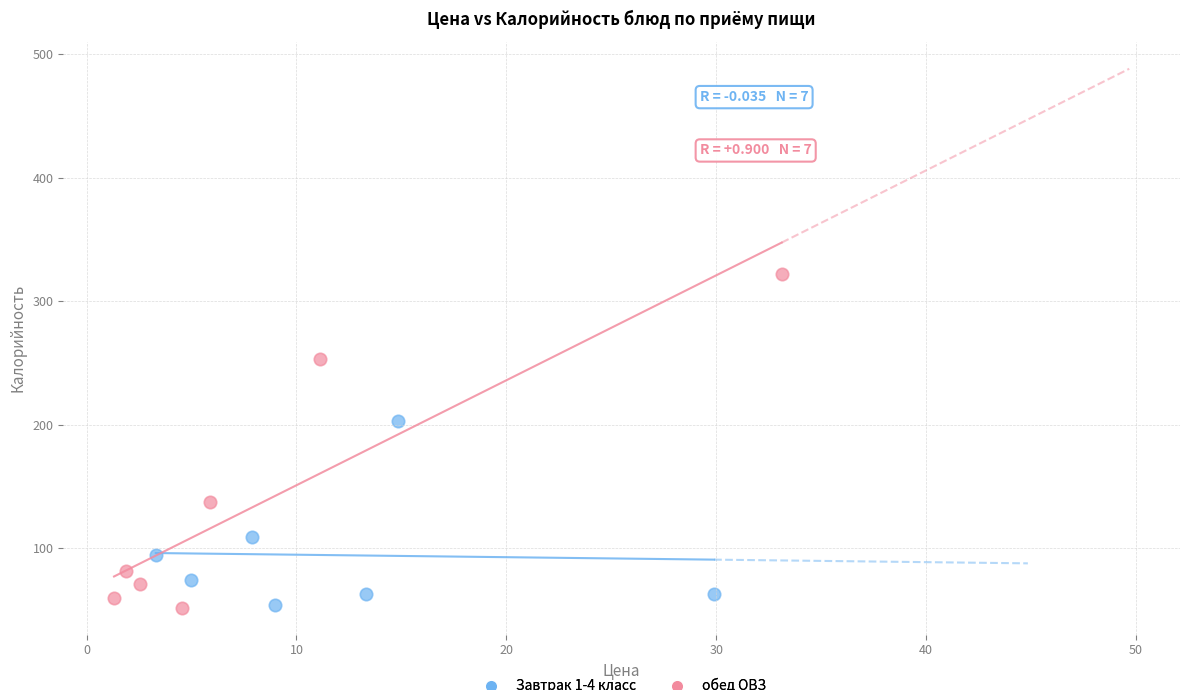

Which series reaches the maximum Y coordinate?

обед ОВЗ